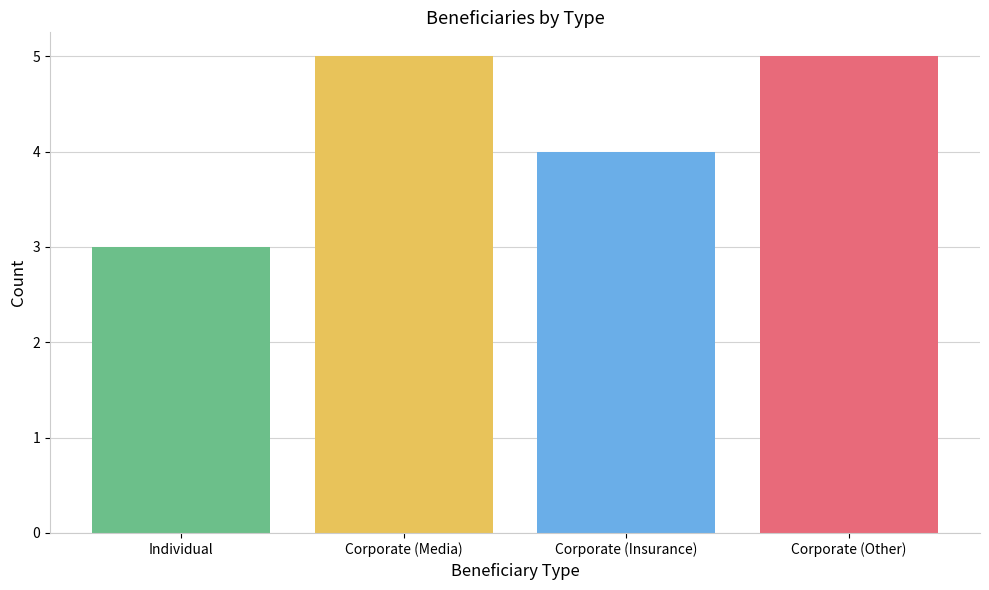

What is the label of the 1st bar from the left?

Individual